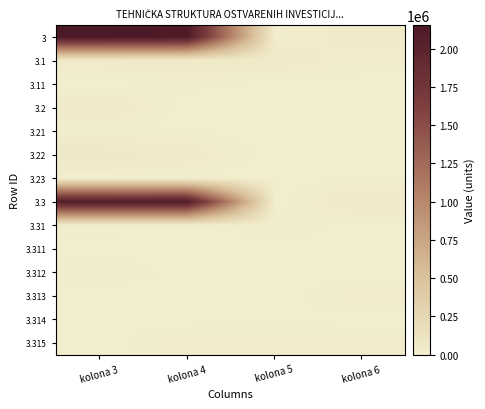

What is the total value across all series at kolona 6?

143634.9